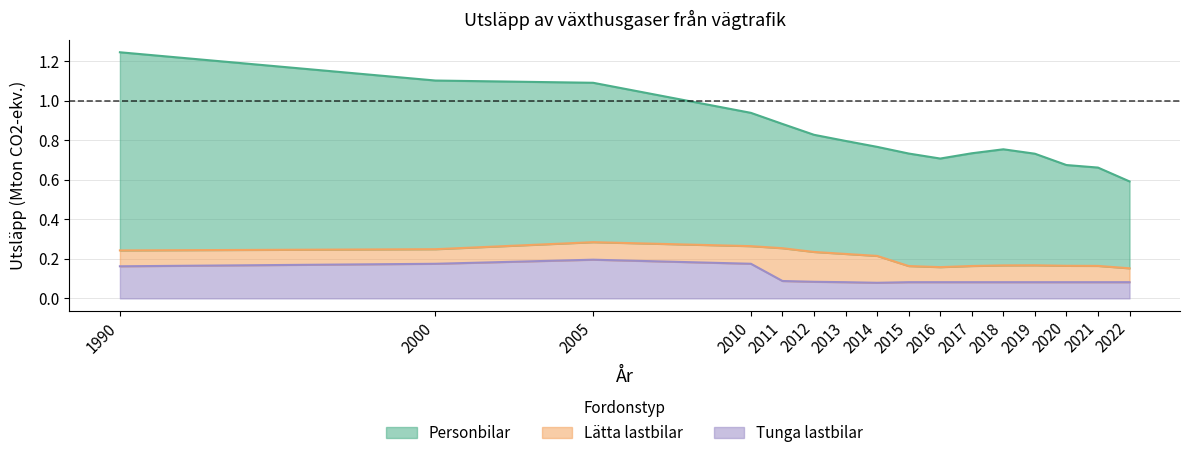

What is the maximum value for Tunga lastbilar?

0.2